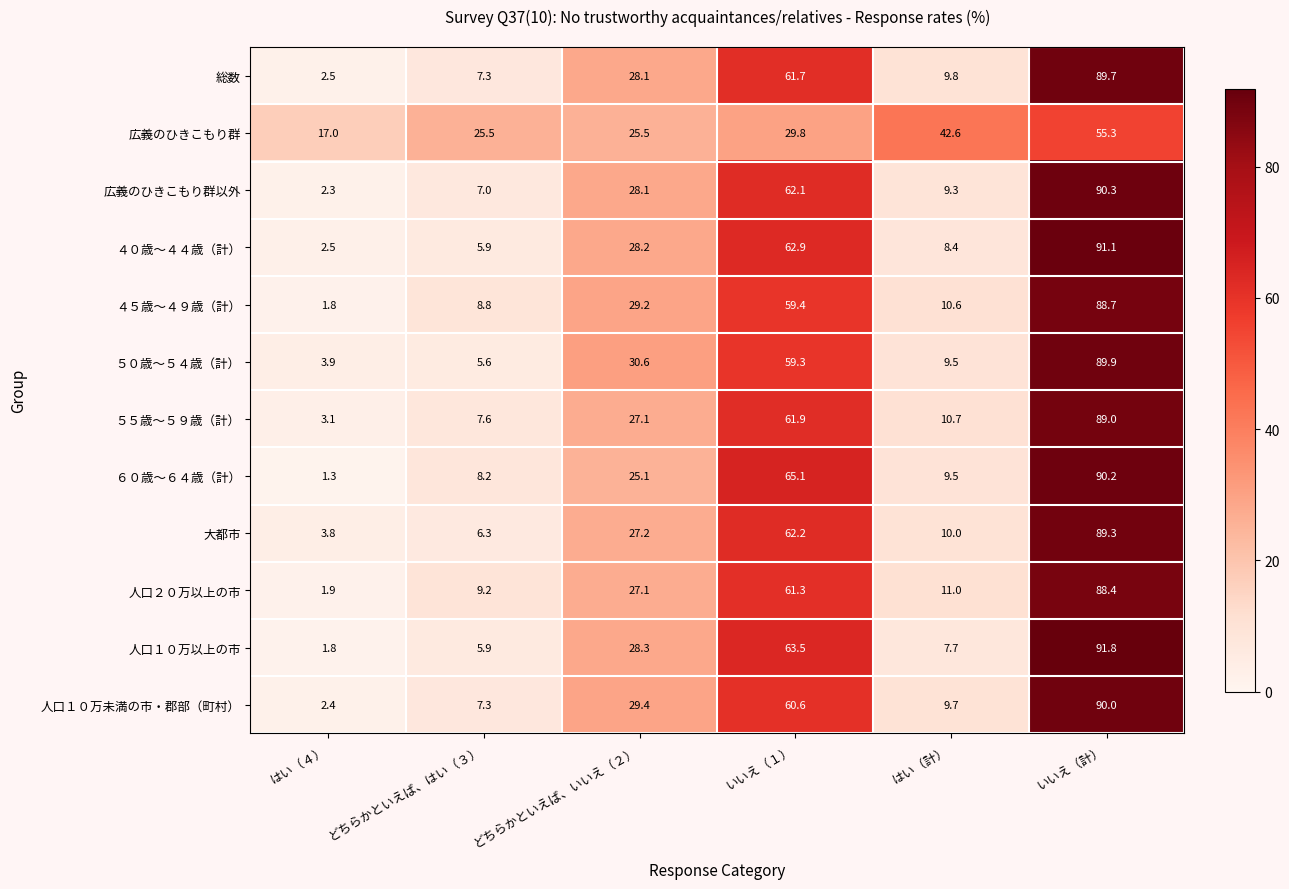

List the labels in order of 人口１０万未満の市・郡部（町村） value, largest first.

いいえ（計）, いいえ（１）, どちらかといえば、いいえ（２）, はい（計）, どちらかといえば、はい（３）, はい（４）